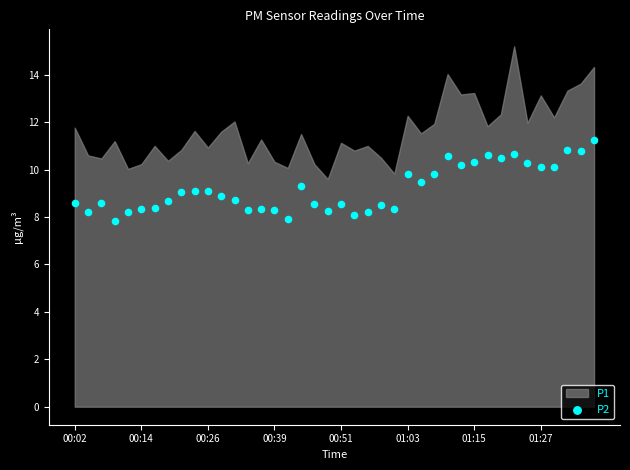

What is the range of Y values (max minus min)?

3.4